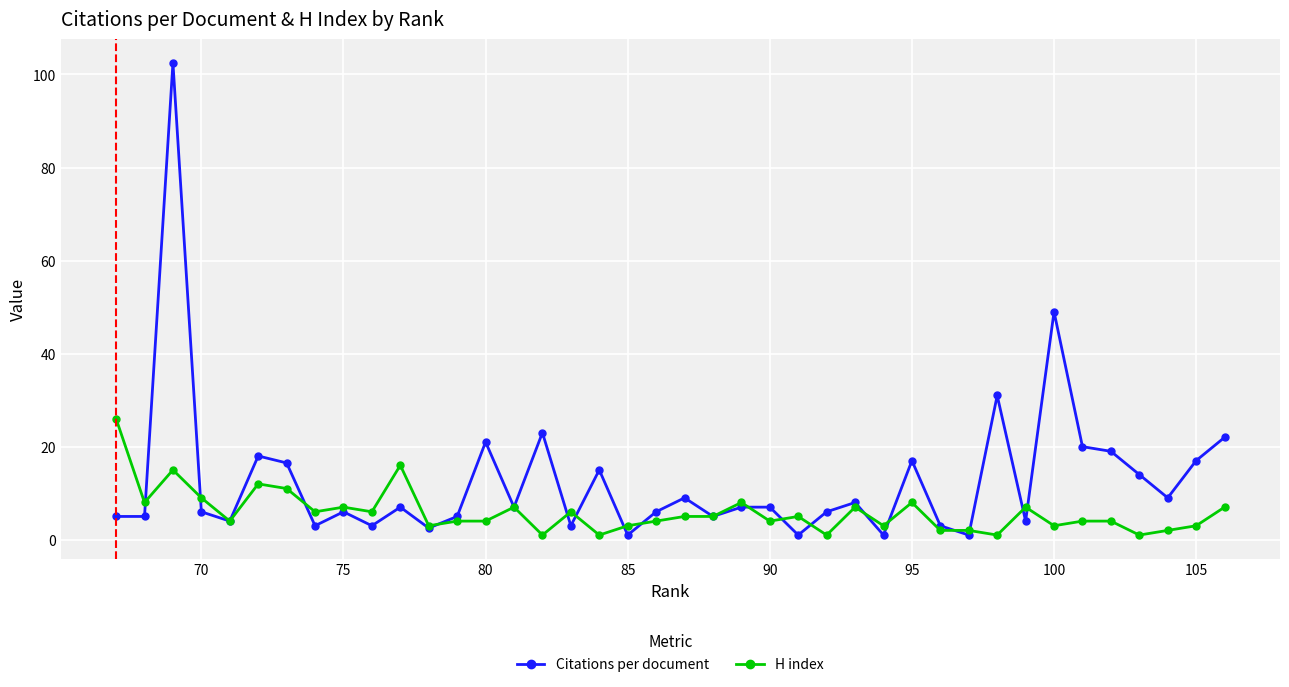

Reading left to right, what are all the values shown in this chart?

Citations per document: 5.0	5.0	102.5	6.0	4.0	18.0	16.5	3.0	6.0	3.0	7.0	2.5	5.0	21.0	7.0	23.0	3.0	15.0	1.0	6.0	9.0	5.0	7.0	7.0	1.0	6.0	8.0	1.0	17.0	3.0	1.0	31.0	4.0	49.0	20.0	19.0	14.0	9.0	17.0	22.0
H index: 26.0	8.0	15.0	9.0	4.0	12.0	11.0	6.0	7.0	6.0	16.0	3.0	4.0	4.0	7.0	1.0	6.0	1.0	3.0	4.0	5.0	5.0	8.0	4.0	5.0	1.0	7.0	3.0	8.0	2.0	2.0	1.0	7.0	3.0	4.0	4.0	1.0	2.0	3.0	7.0